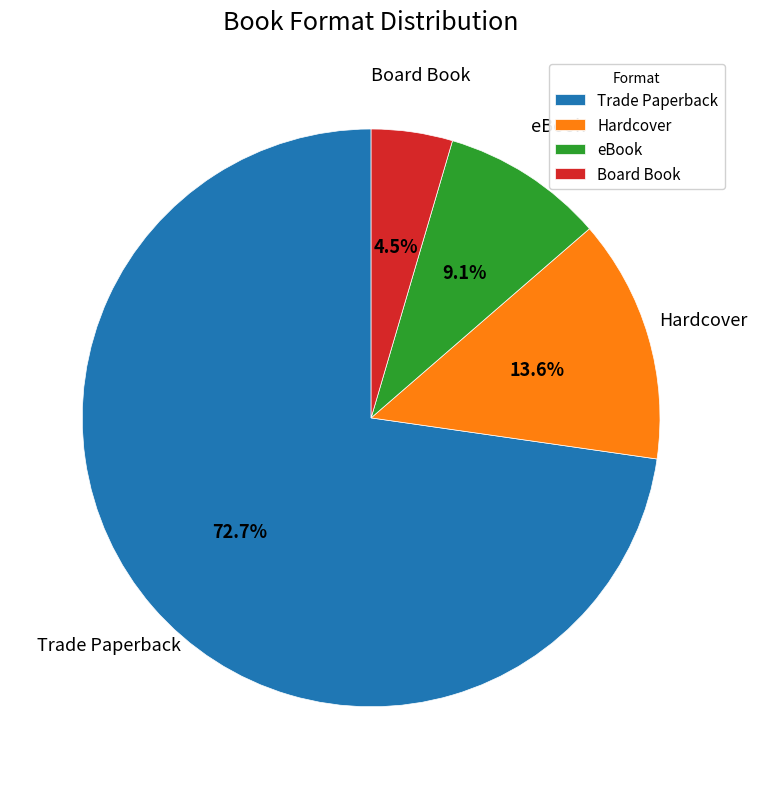

To the nearest percent, what portion does eBook represent?

9%